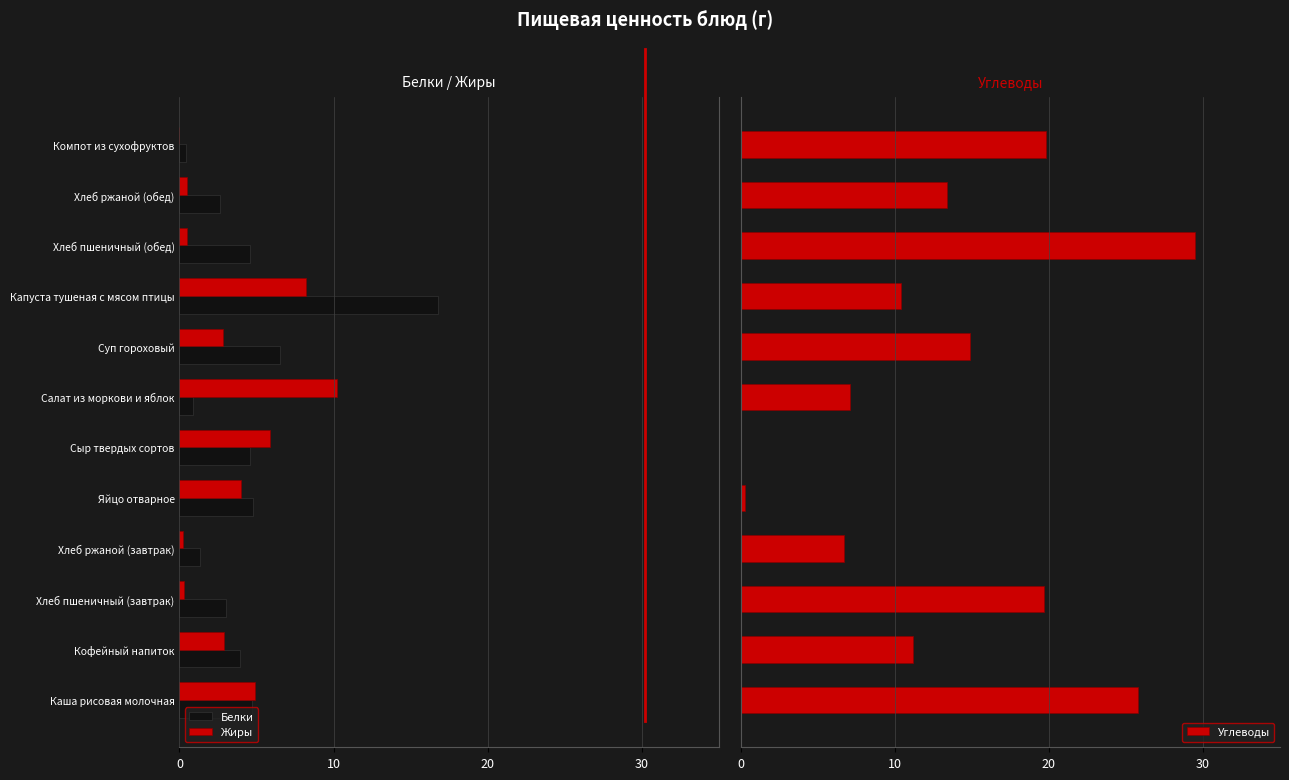

The Углеводы series shows 27.8 at Хлеб пшеничный (завтрак). True or false?

False